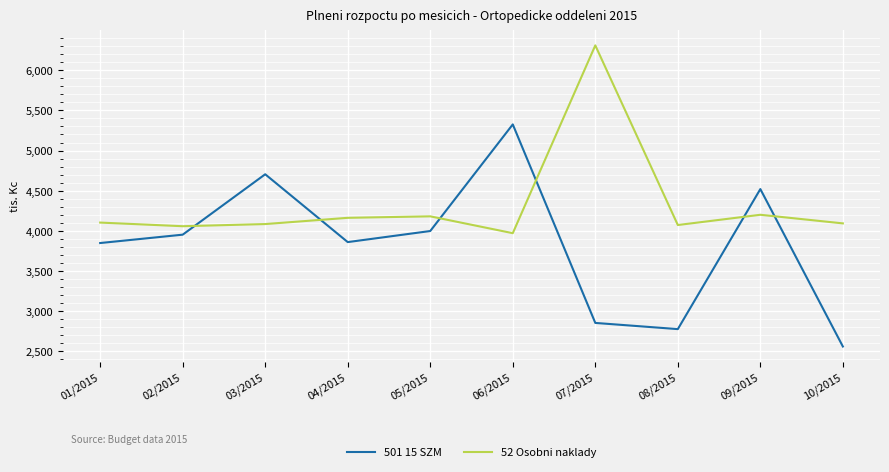

What is the difference between the maximum and second lowest values in the 501 15 SZM series?

2549.3